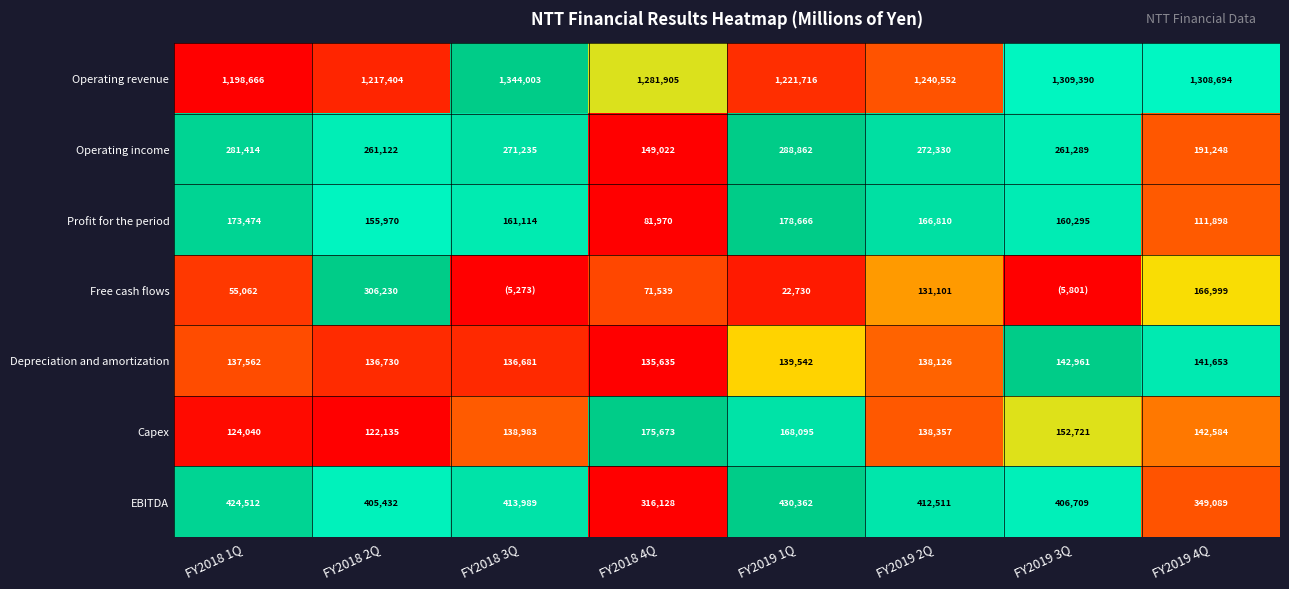

Is the value of Profit for the period at FY2018 3Q greater than the value of Capex at FY2019 4Q?

Yes